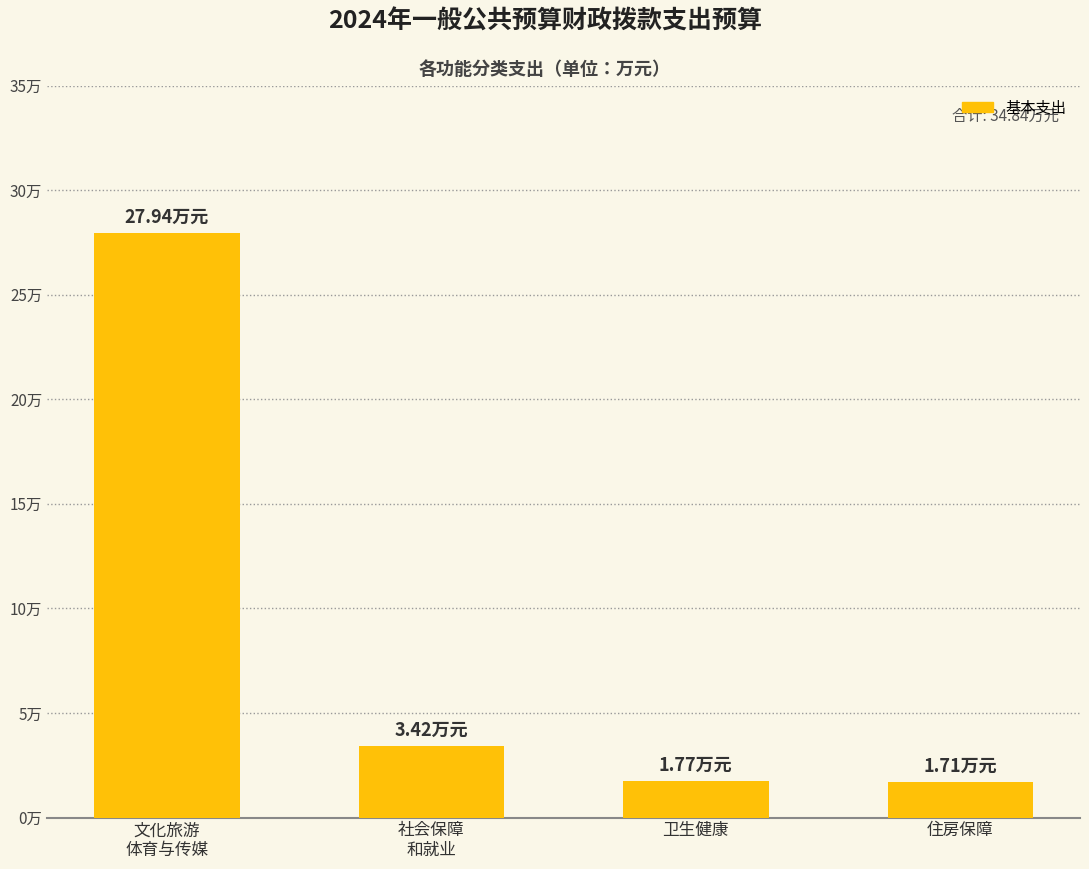

What is the label of the 1st bar from the left?

文化旅游
体育与传媒